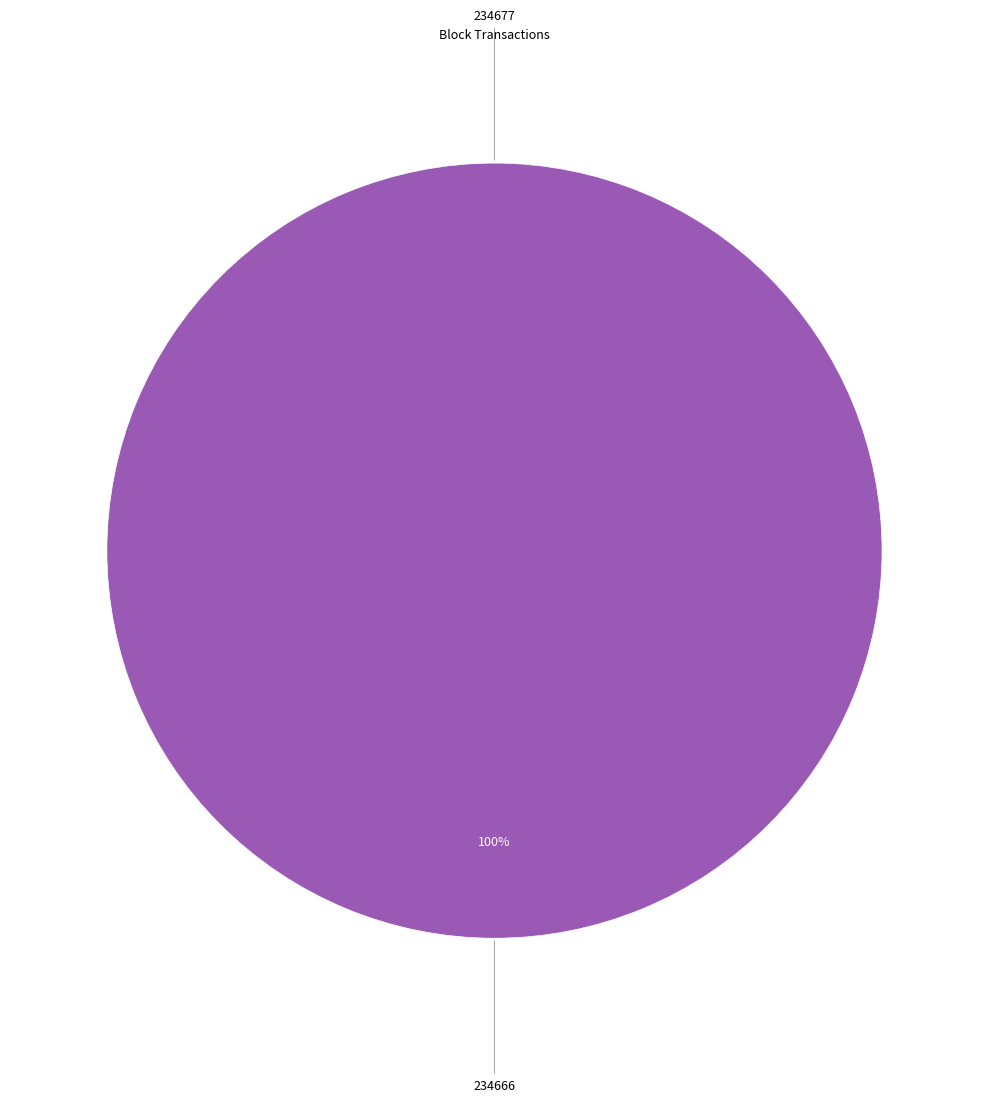

To the nearest percent, what is the difference between the 234677 and 234666 slice percentages?

100%